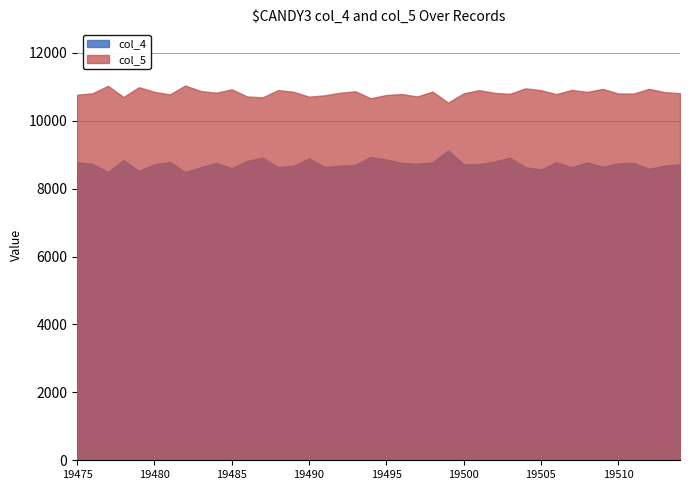

What is the total value across all series at 19482?

19520